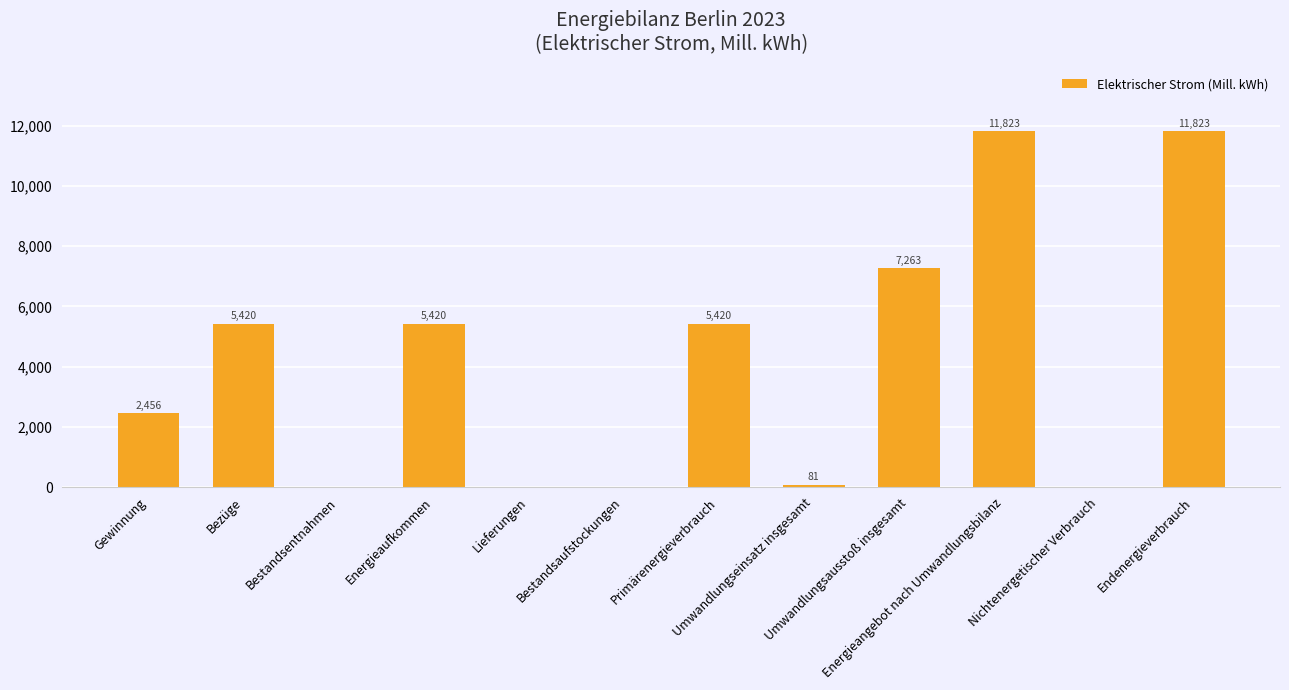

Count the number of categories in the chart.

12